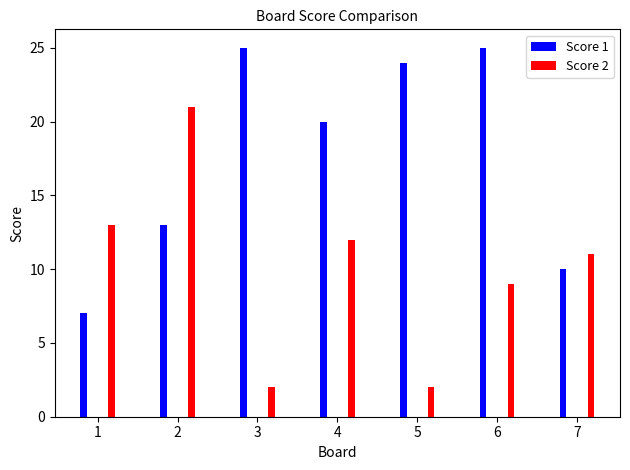

Rank the series by their average value, from highest to lowest.

Score 1, Score 2